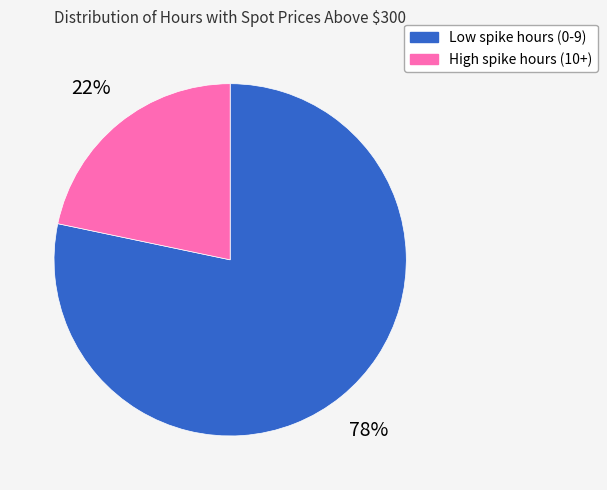

Is there any slice that represents more than half of the pie?

Yes